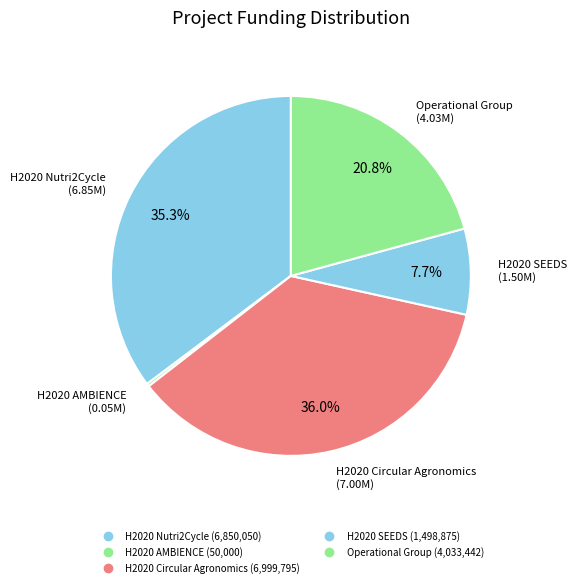

What percentage do H2020 Circular Agronomics and H2020 AMBIENCE together represent?

36.3%